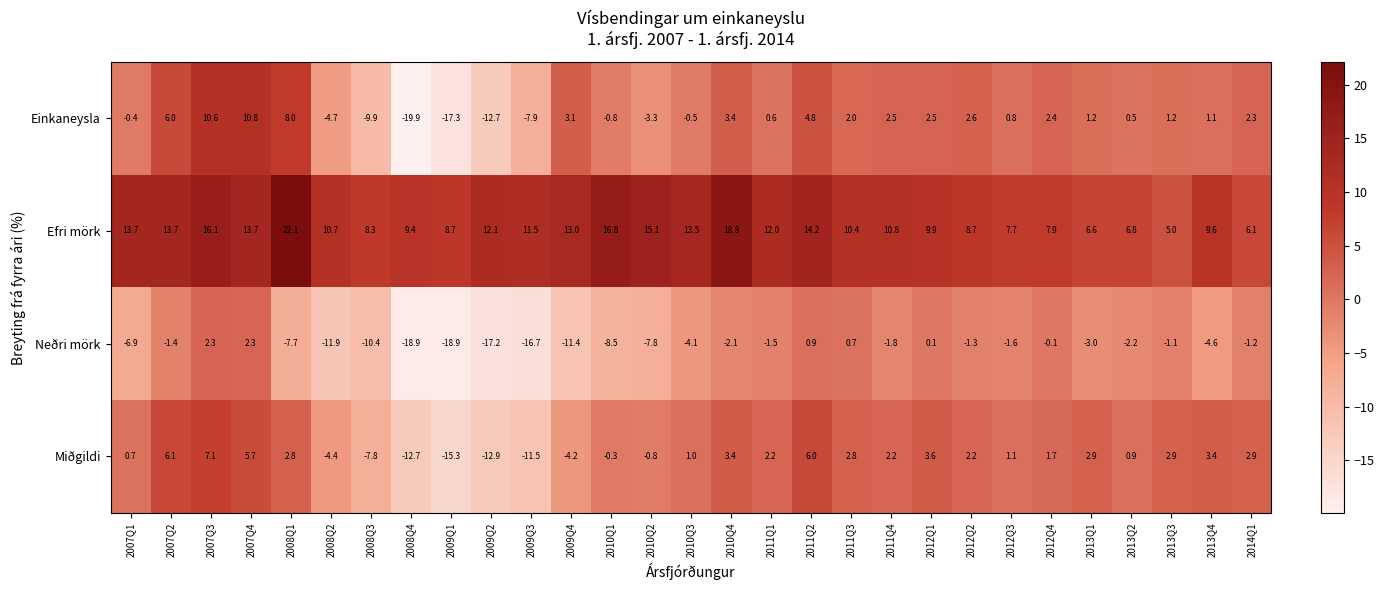

Read the Neðri mörk value at 2013Q3.

-1.1